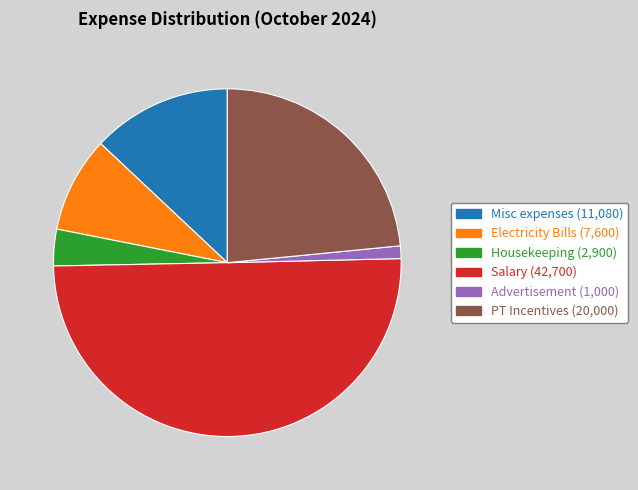

The Electricity Bills slice represents 9% of the pie. True or false?

True